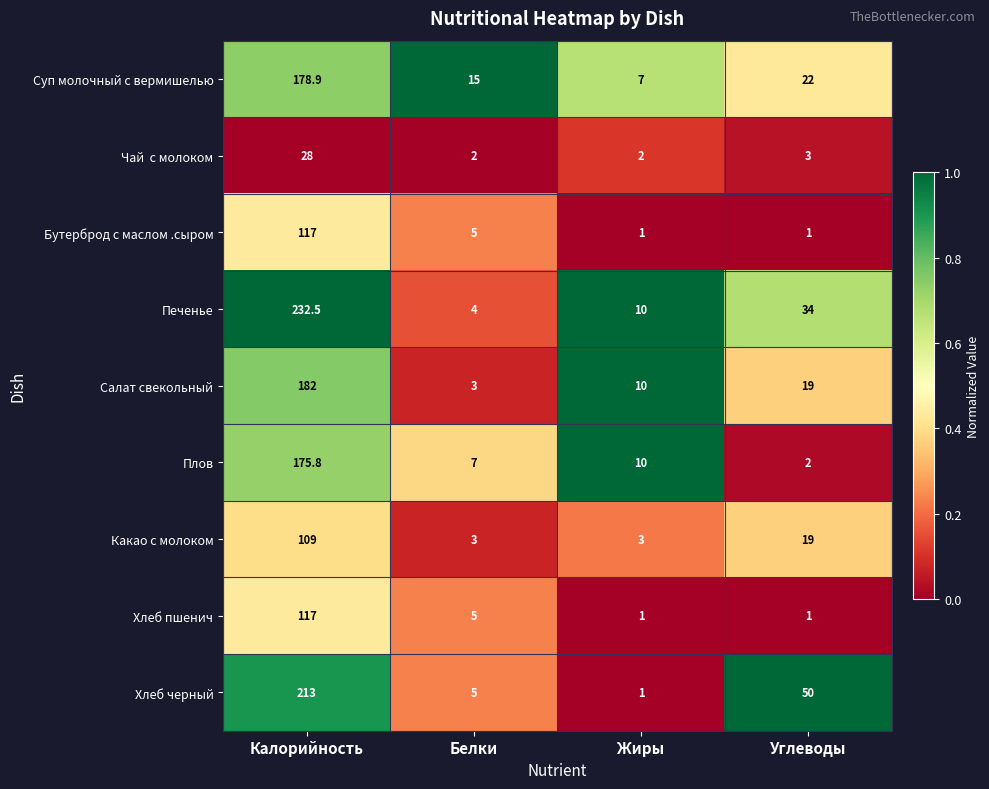

How many series are shown in this chart?

9